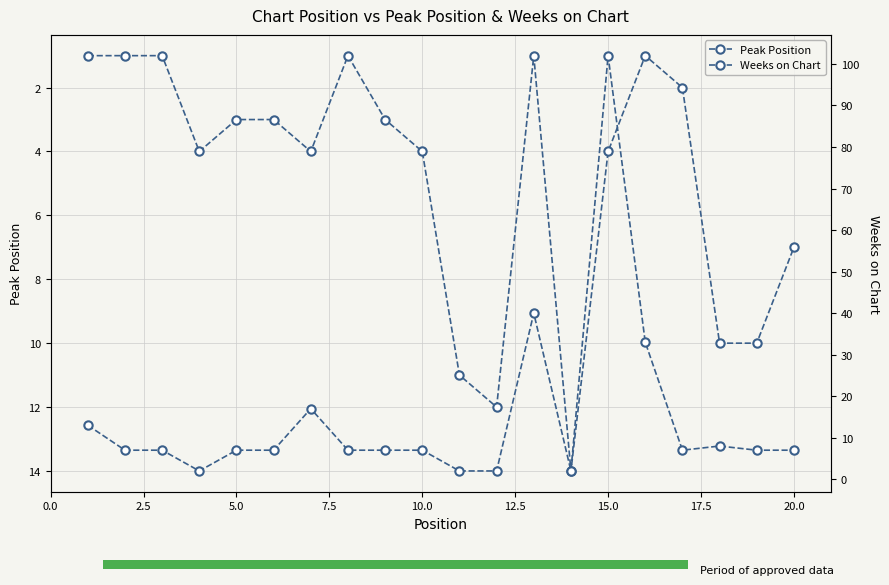

Is it true that Weeks on Chart equals 1 at 11?

False